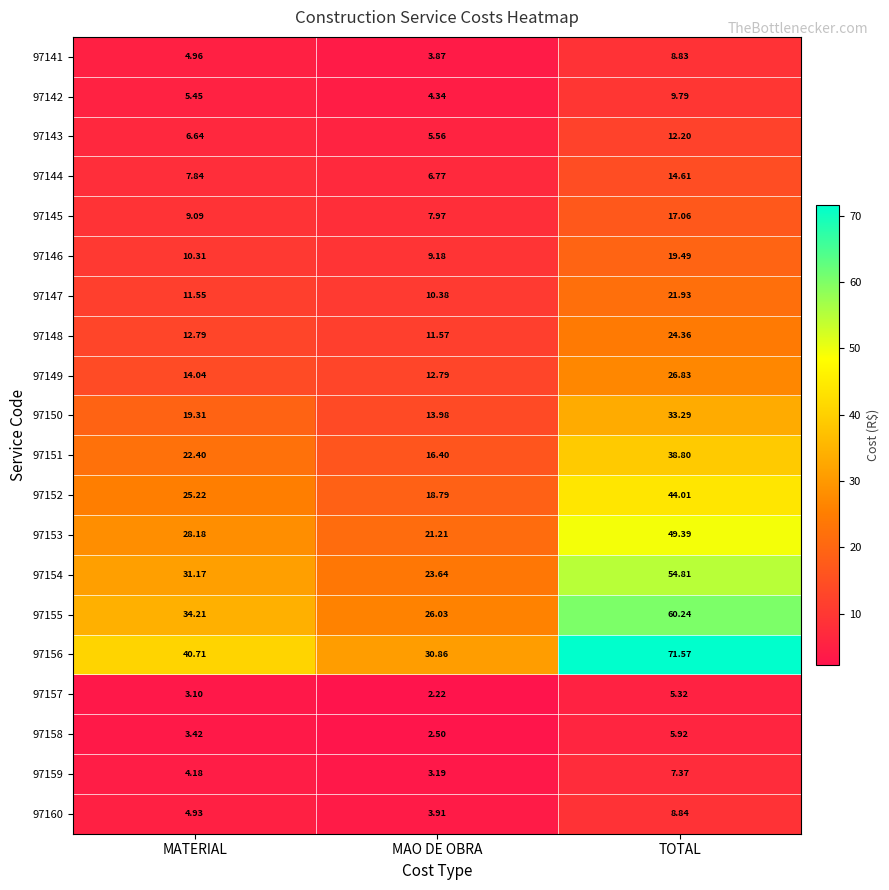

Where does the 97157 series first go above 3?

MATERIAL